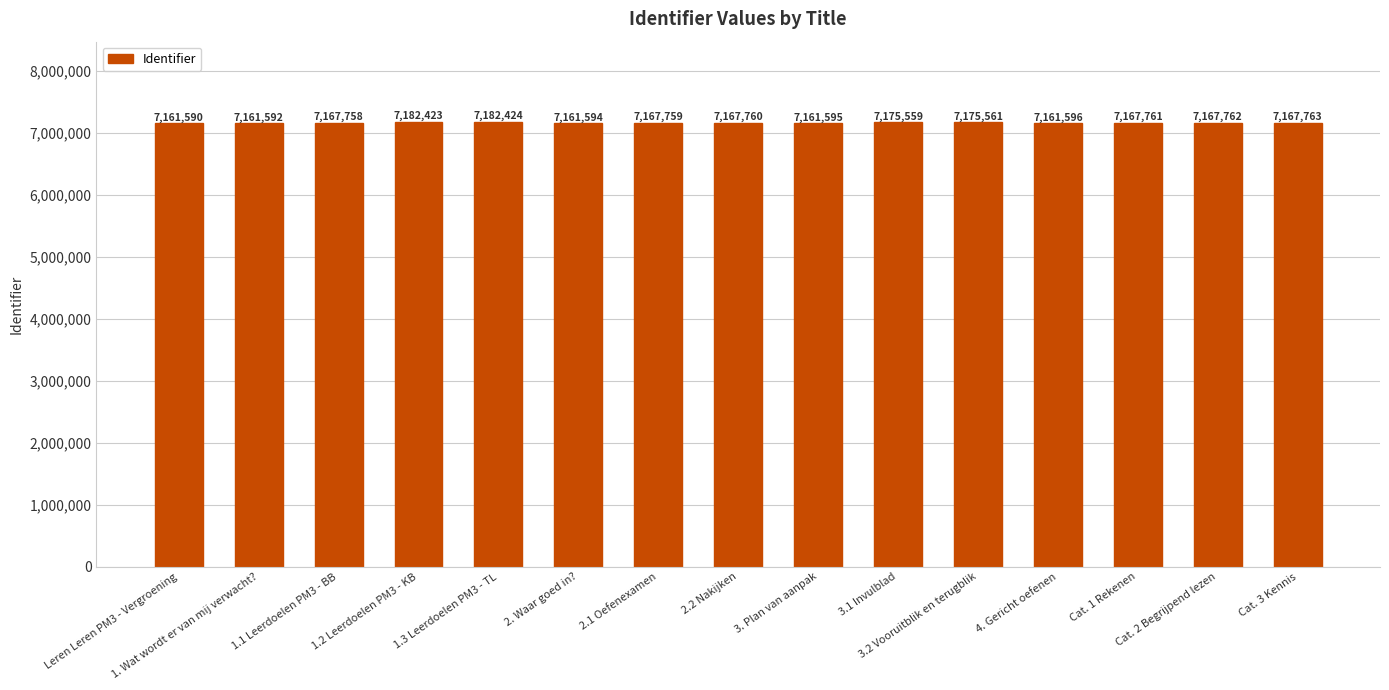

What is the sum of all values?

107530497